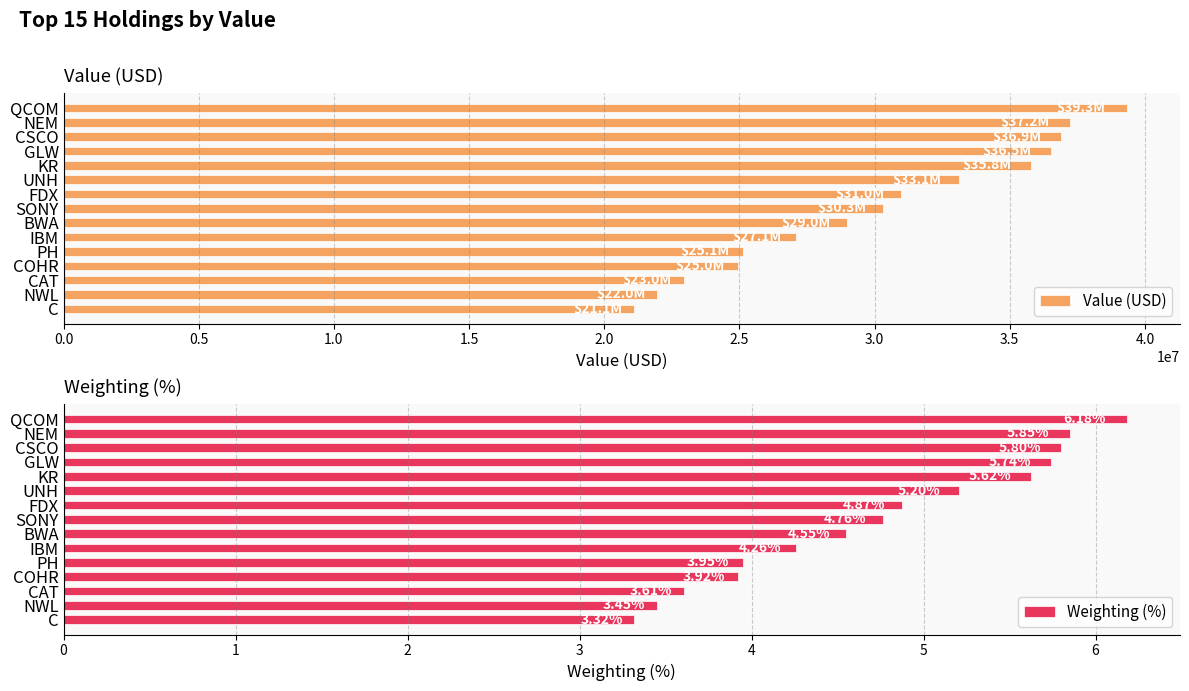

What is the difference between the second highest and second lowest values in the Weighting (%) series?

2.4